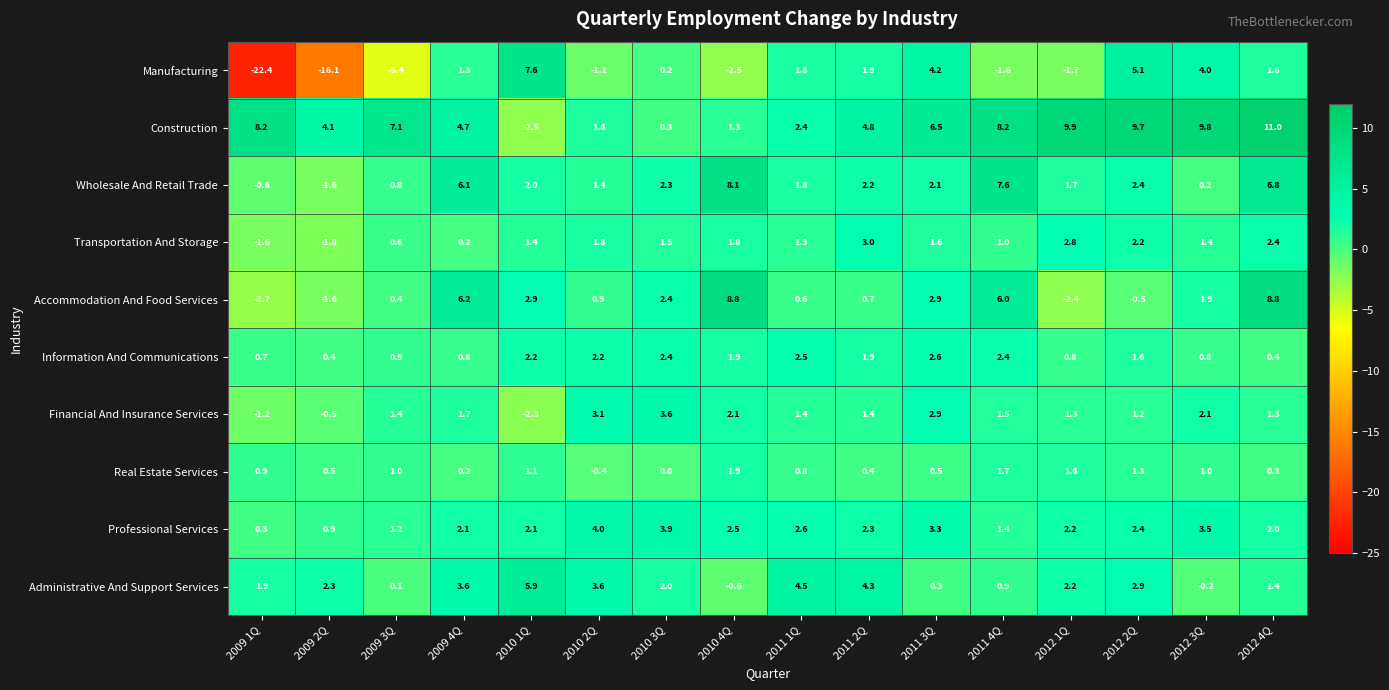

Count the number of categories in the chart.

16